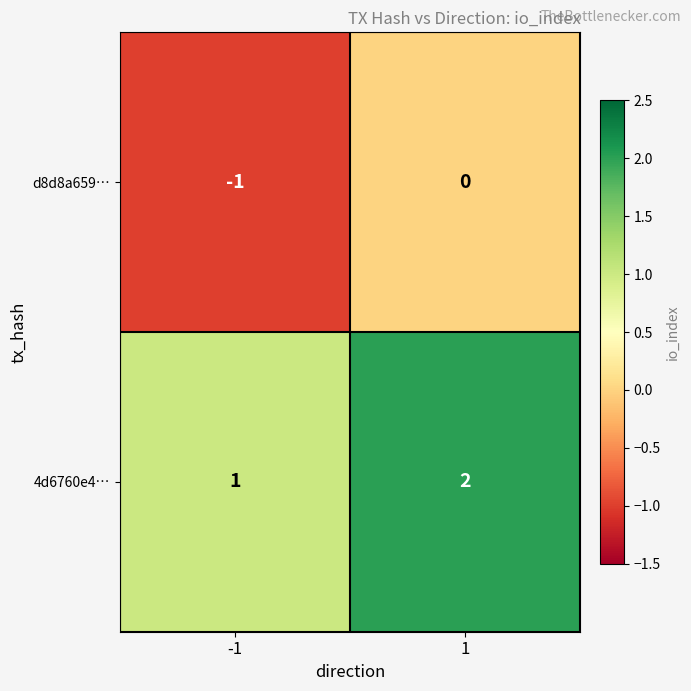

The d8d8a659… series shows -1 at 1. True or false?

False